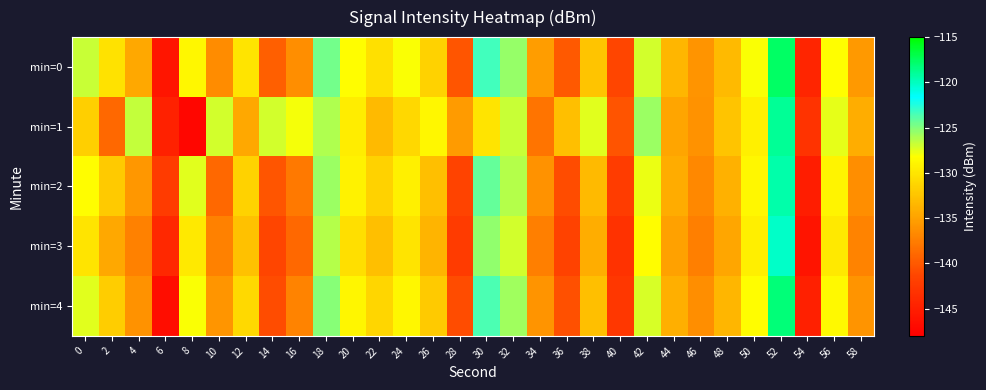

Which has a higher value, 46 or 50?

50